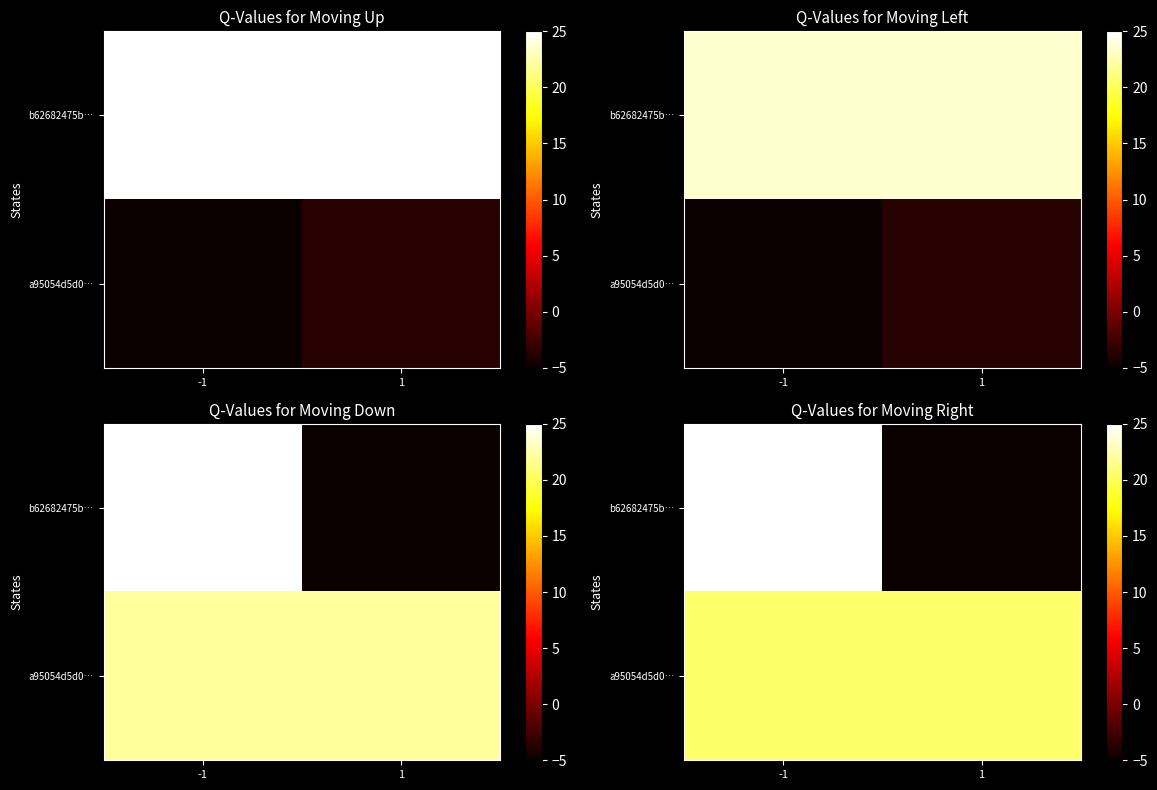

True or false: b62682475b… has a value of -2.7 at 1.

False